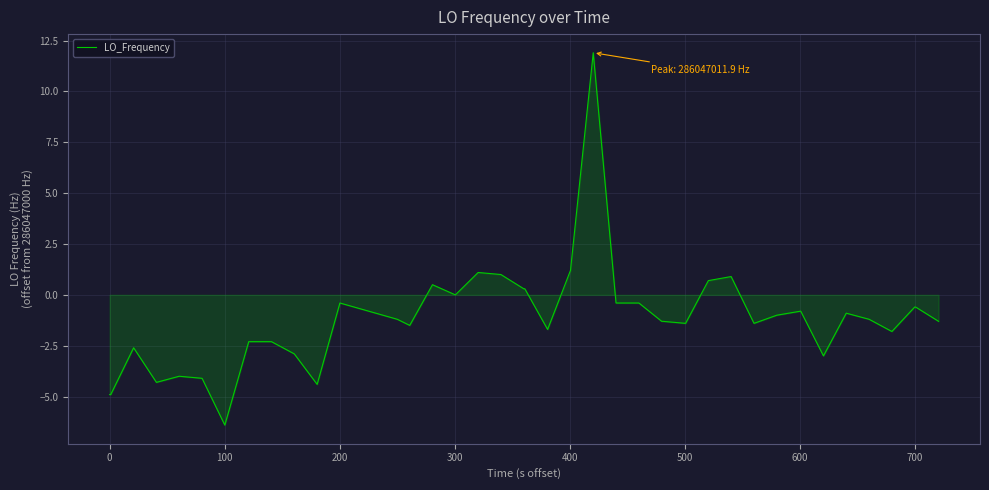

What is the minimum value shown in the chart?

-6.4